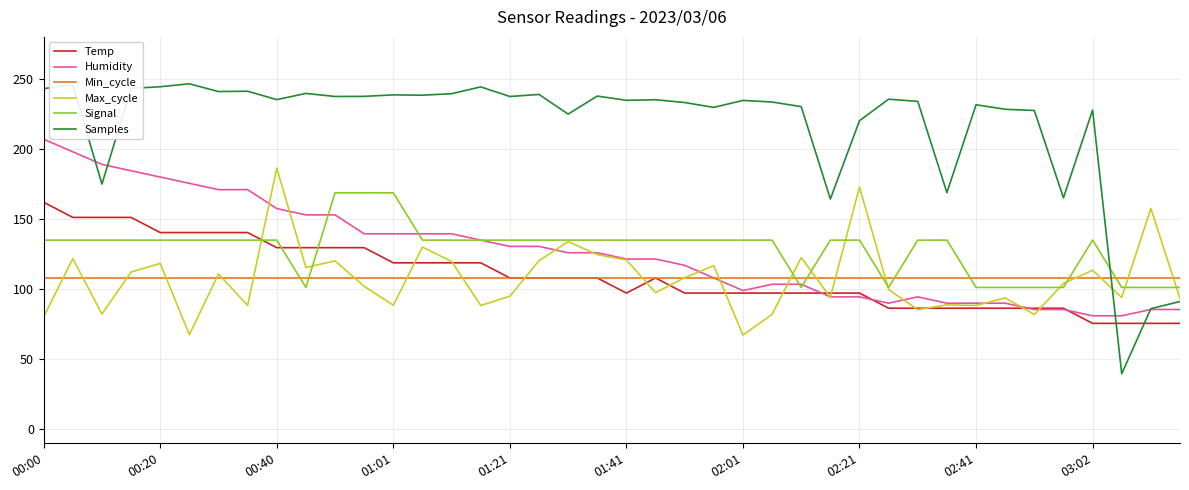

What is the highest value of the Signal series?

168.8